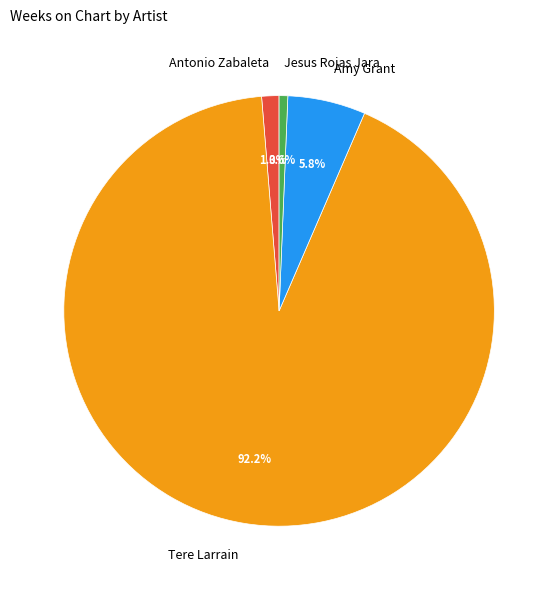

What percentage is the Tere Larrain slice, to the nearest percent?

92%